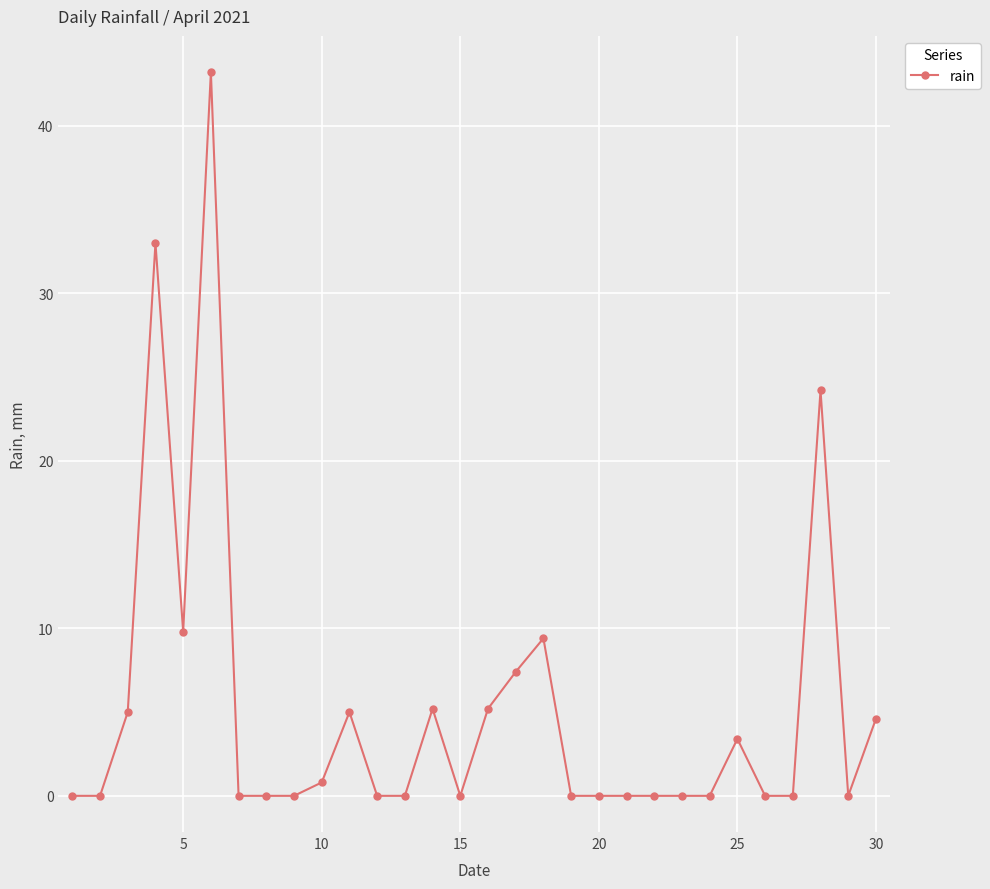

What is the maximum value shown in the chart?

43.2